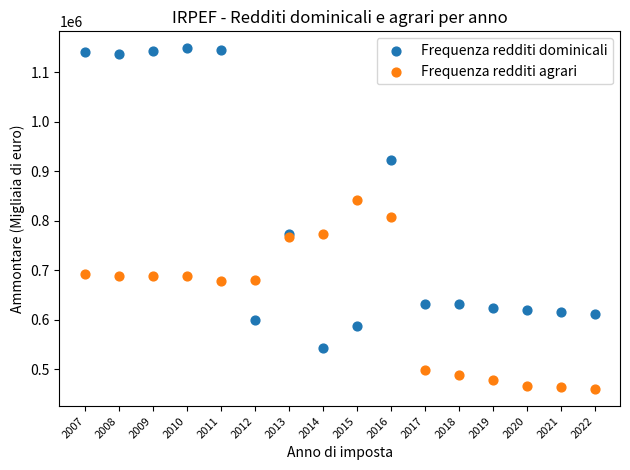

Which series has the widest spread of Y values?

Frequenza redditi dominicali